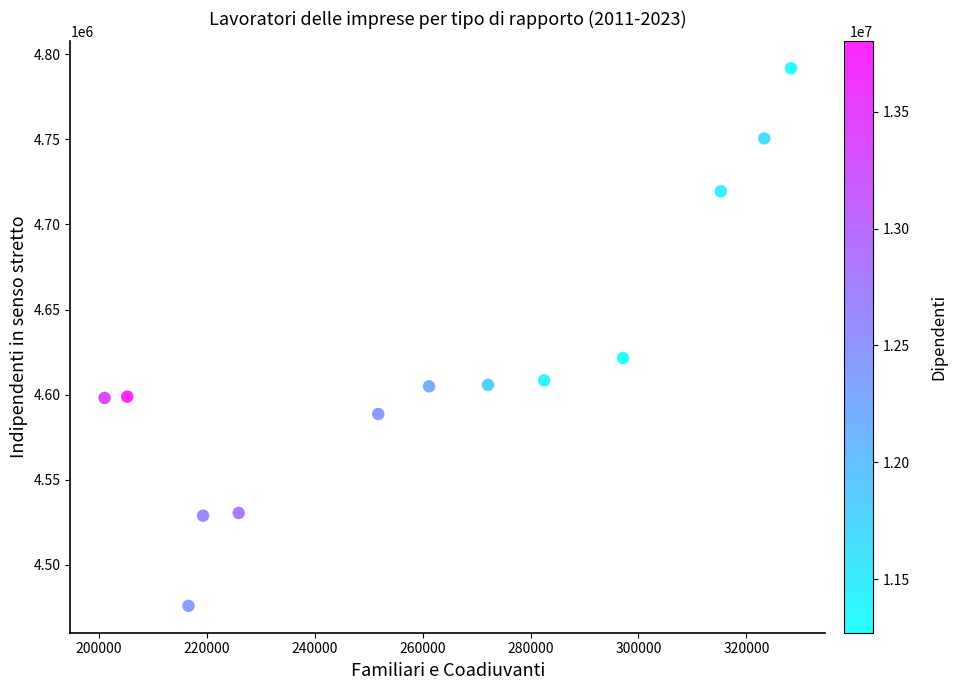

What is the range of Y values (max minus min)?

315678.1